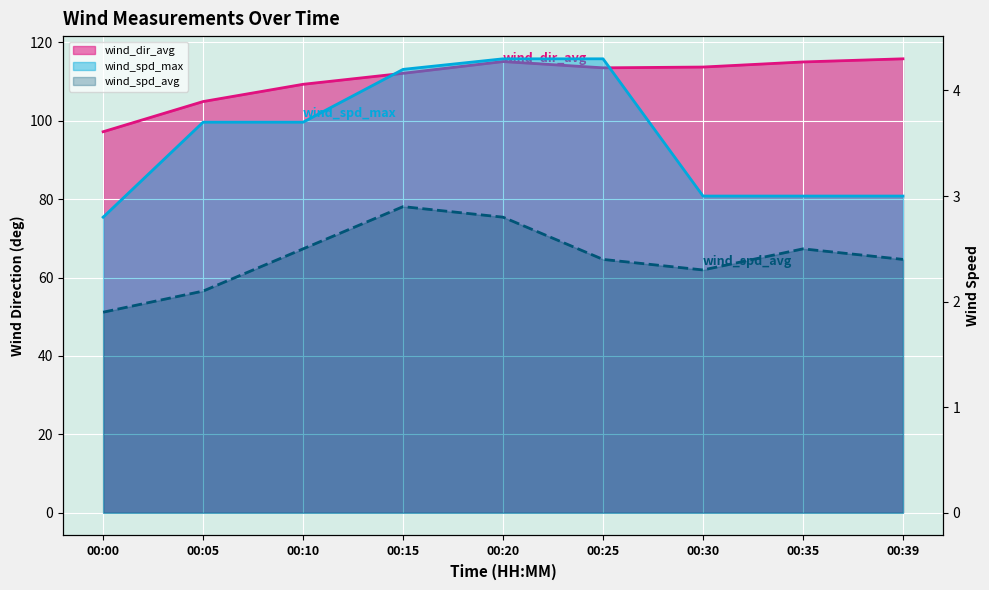

Reading left to right, list all the values displayed in this chart.

wind_dir_avg: 00:00=97.2	00:05=104.9	00:10=109.3	00:15=112.1	00:20=115.1	00:25=113.5	00:30=113.7	00:35=115.0	00:39=115.8
wind_spd_max: 00:00=2.8	00:05=3.7	00:10=3.7	00:15=4.2	00:20=4.3	00:25=4.3	00:30=3.0	00:35=3.0	00:39=3.0
wind_spd_avg: 00:00=1.9	00:05=2.1	00:10=2.5	00:15=2.9	00:20=2.8	00:25=2.4	00:30=2.3	00:35=2.5	00:39=2.4